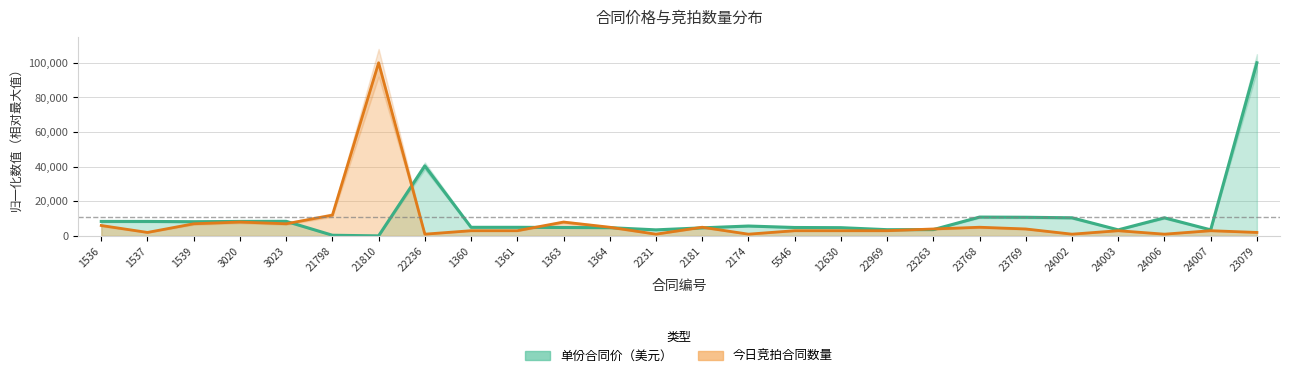

At which category does the chart reach its minimum across all series?

21810